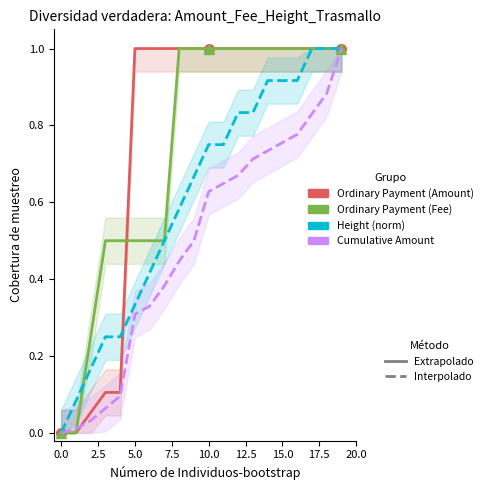

What is the difference between the maximum and minimum values in the Cumulative Amount (norm) series?

1.0